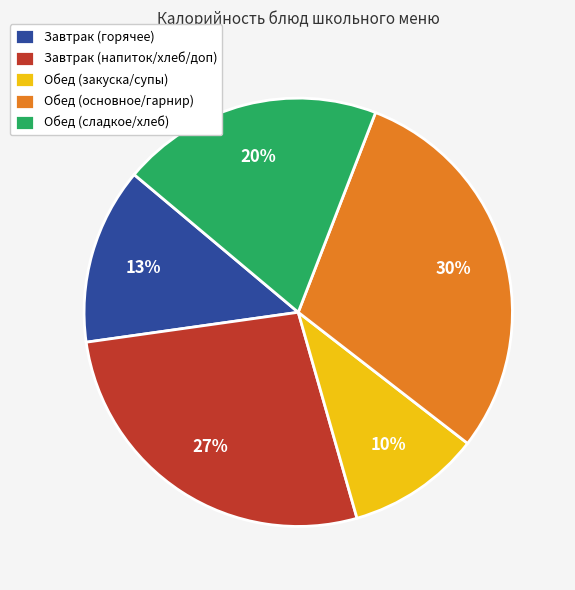

To the nearest percent, what is the average slice percentage?

20%